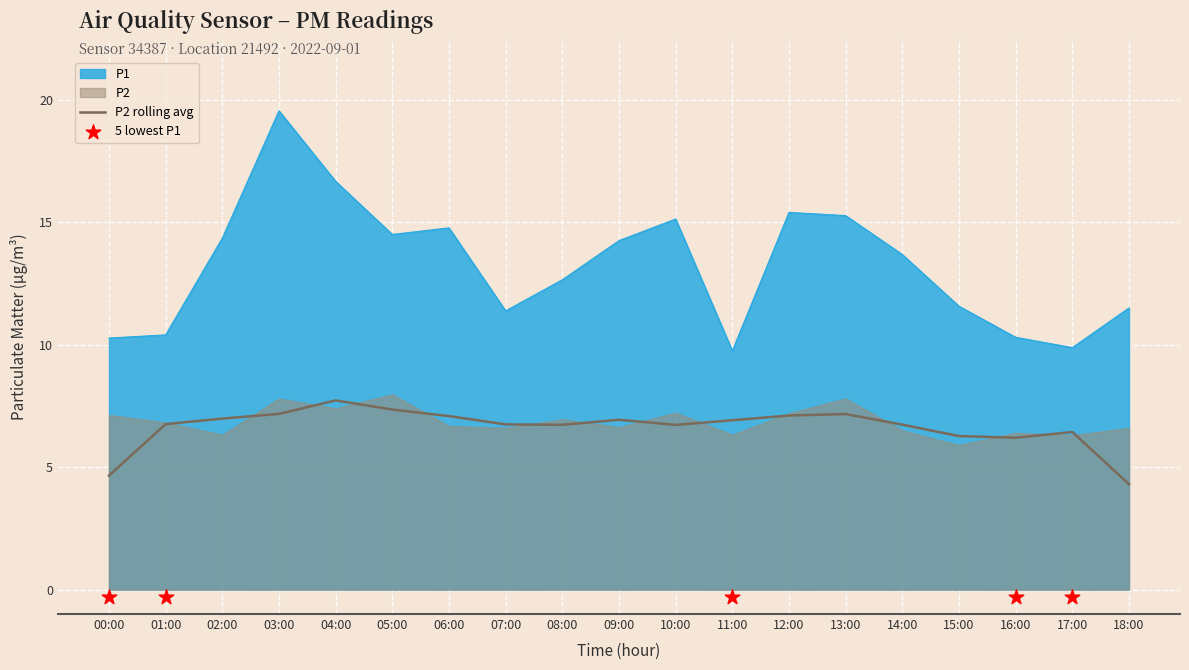

Which has a higher value, 04:00 or 11:00?

04:00